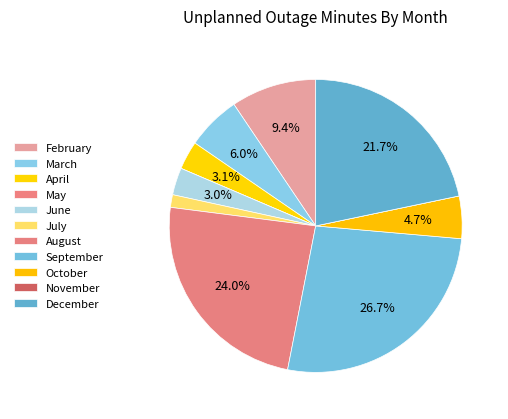

Between February and September, which is larger?

September